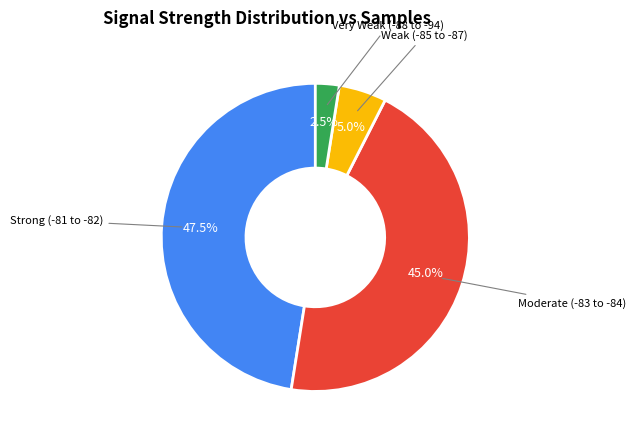

Is the sum of Moderate (-83 to -84) and Very Weak (-88 to -94) greater than half?

No